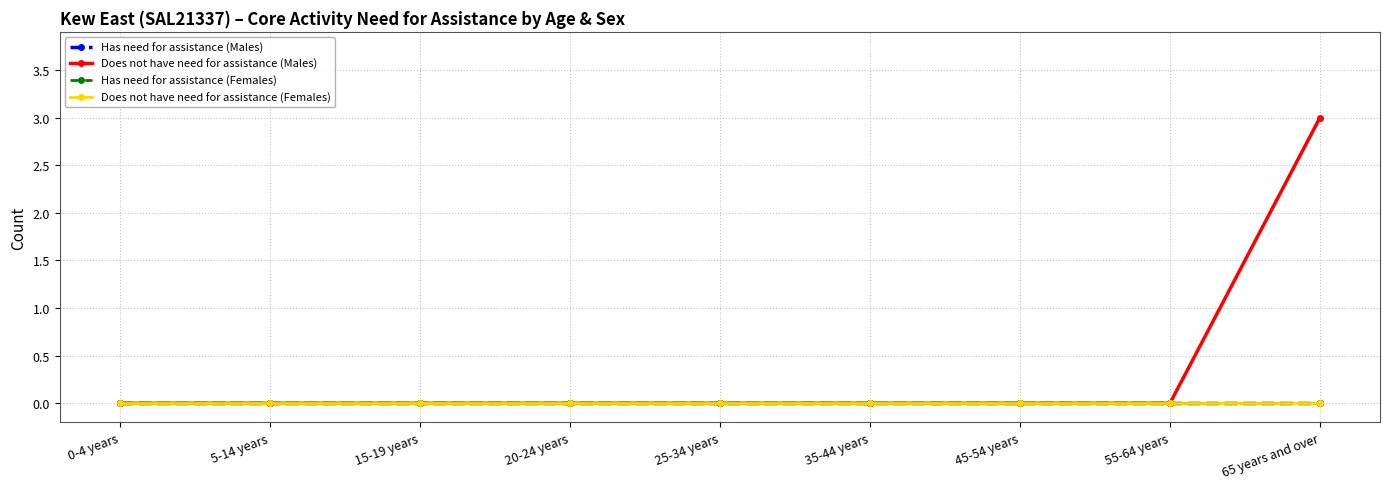

What is the maximum value shown in the chart?

3